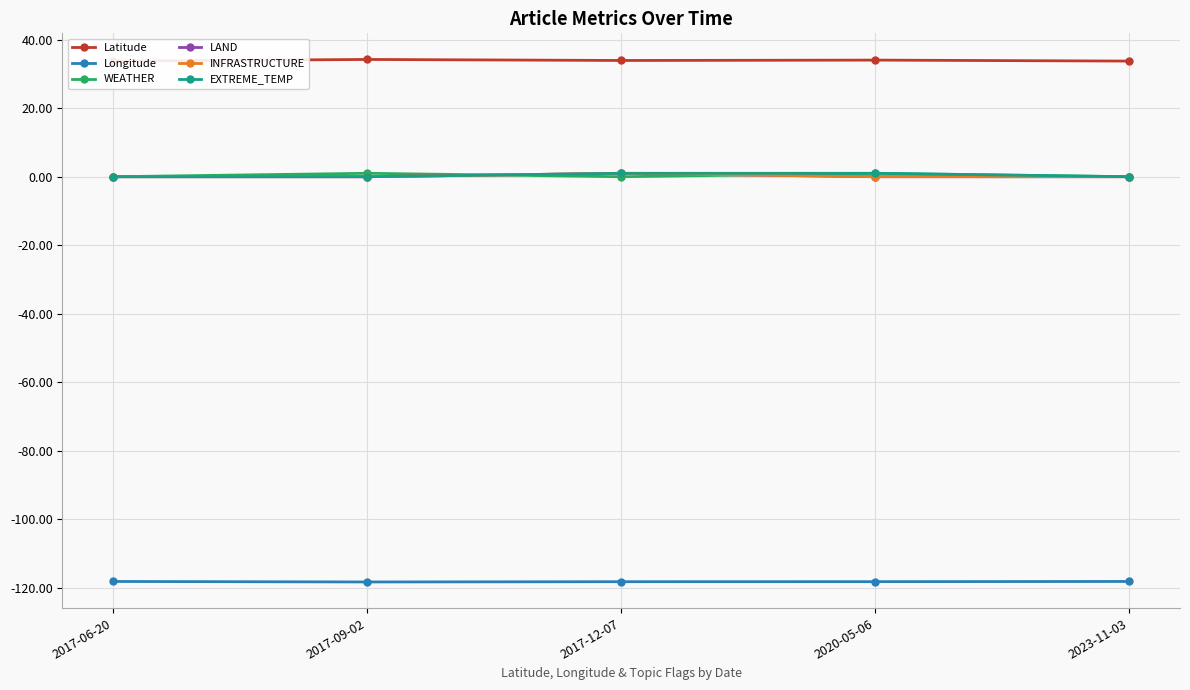

Which label corresponds to the largest value in the chart?

2017-09-02